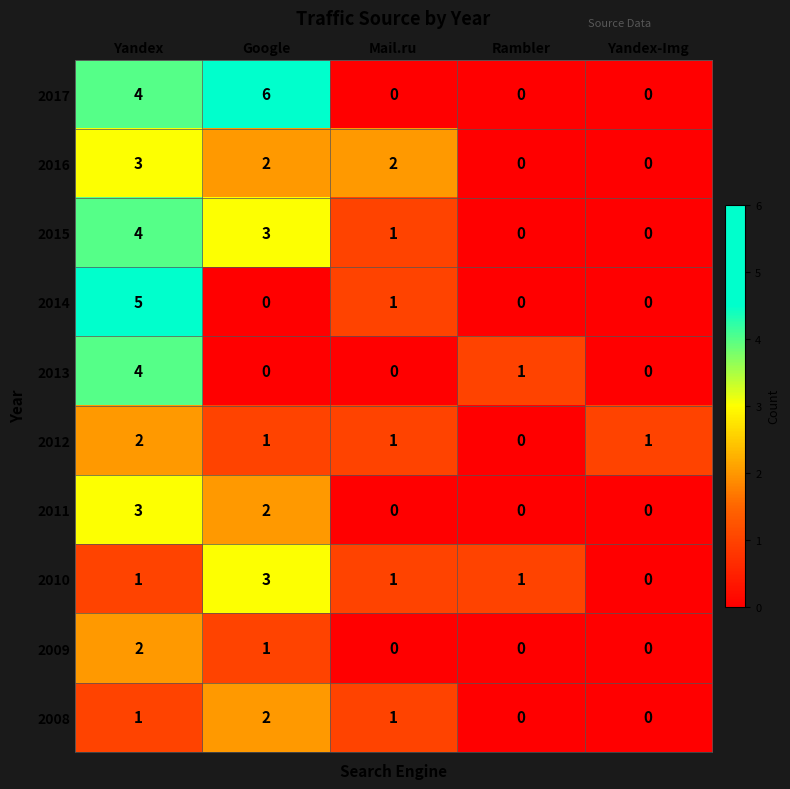

At how many categories does at least one series exceed 3?

2